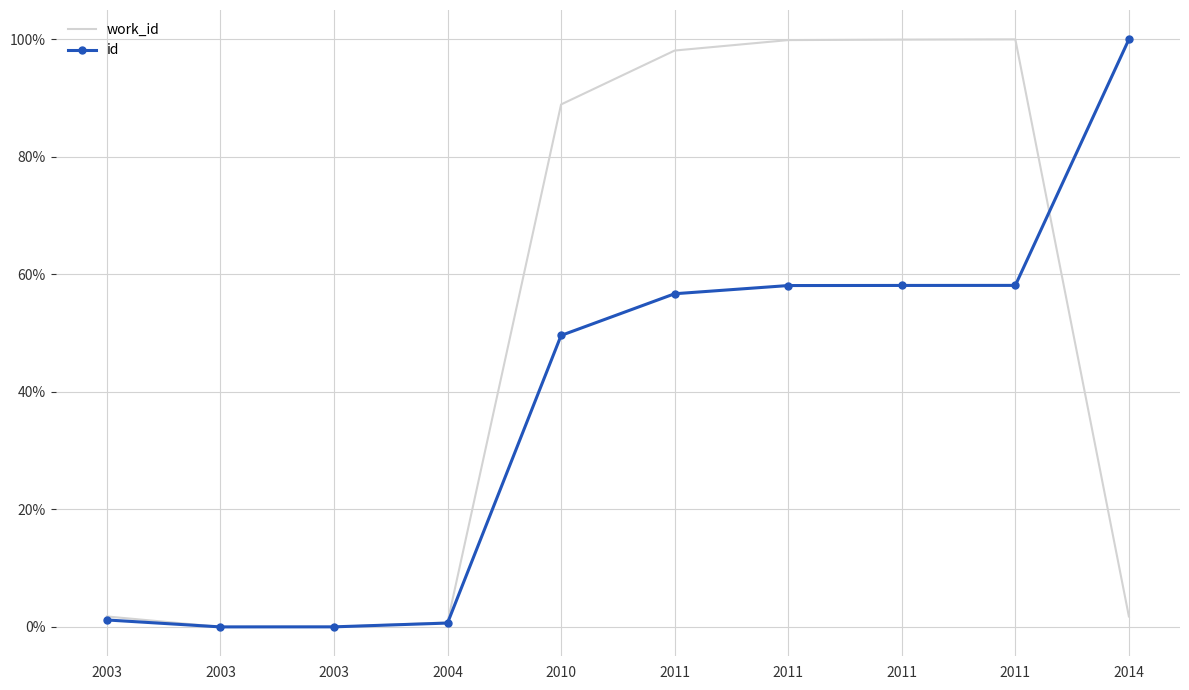

At which category is the sum across all series the highest?

2011